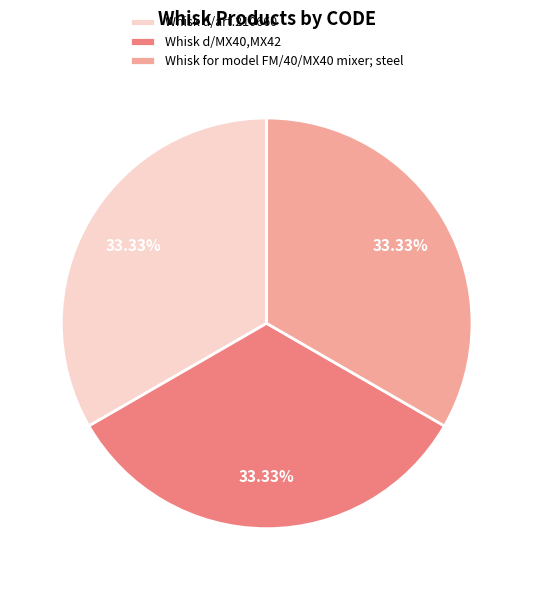

Does Whisk for model FM/40/MX40 mixer; steel represent more than half of the total?

No